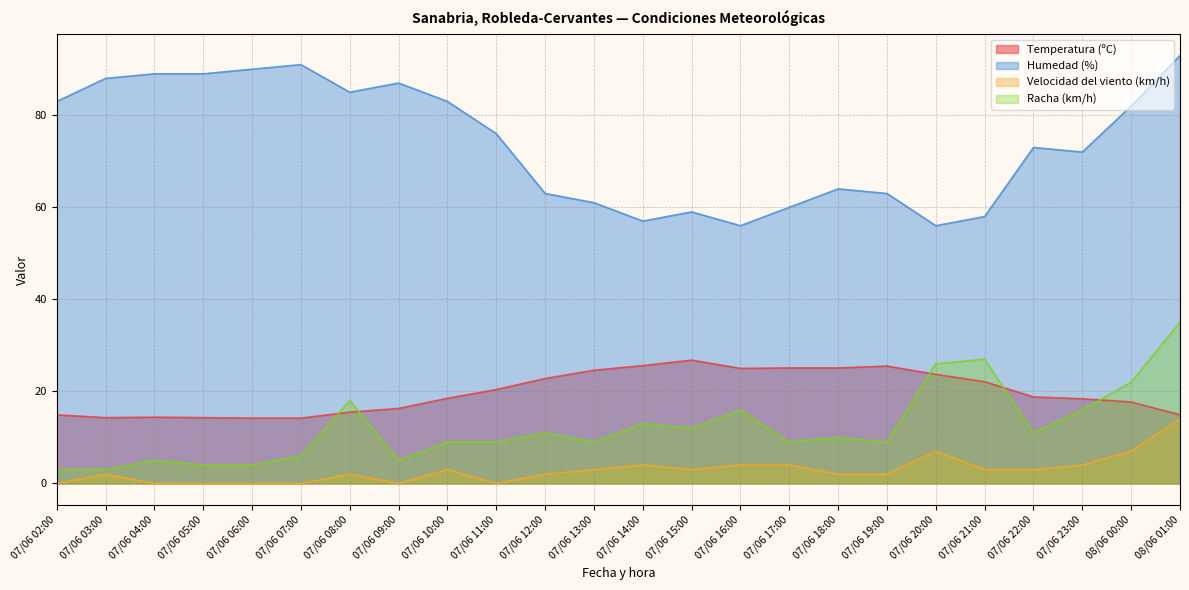

Read the Velocidad del viento (km/h) value at 07/06 21:00.

3.0